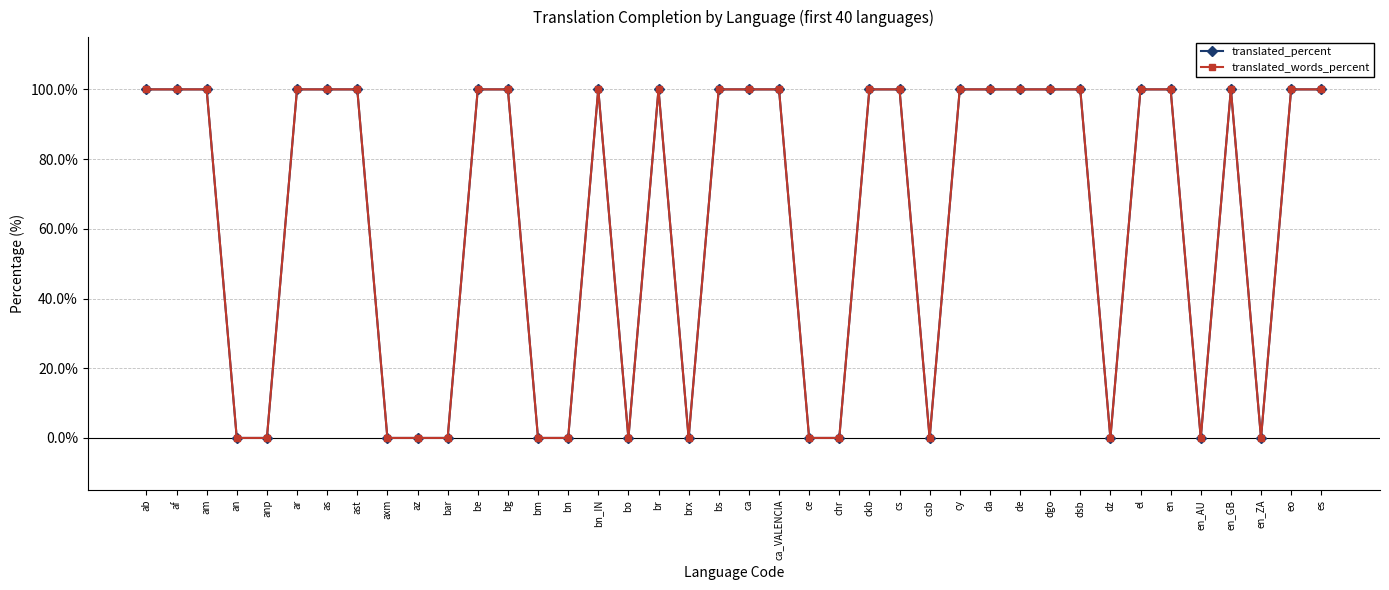

Reading left to right, extract all data points from this chart.

translated_percent: 100	100	100	0	0	100	100	100	0	0	0	100	100	0	0	100	0	100	0	100	100	100	0	0	100	100	0	100	100	100	100	100	0	100	100	0	100	0	100	100
translated_words_percent: 100	100	100	0	0	100	100	100	0	0	0	100	100	0	0	100	0	100	0	100	100	100	0	0	100	100	0	100	100	100	100	100	0	100	100	0	100	0	100	100